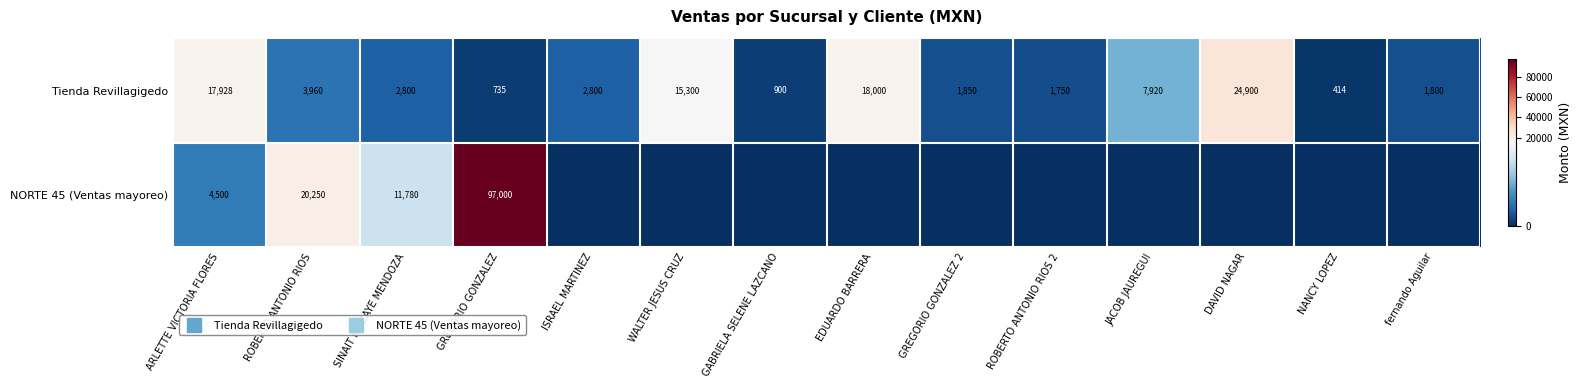

At WALTER JESUS CRUZ, list the series in order from largest to smallest.

Tienda Revillagigedo, NORTE 45 (Ventas mayoreo)